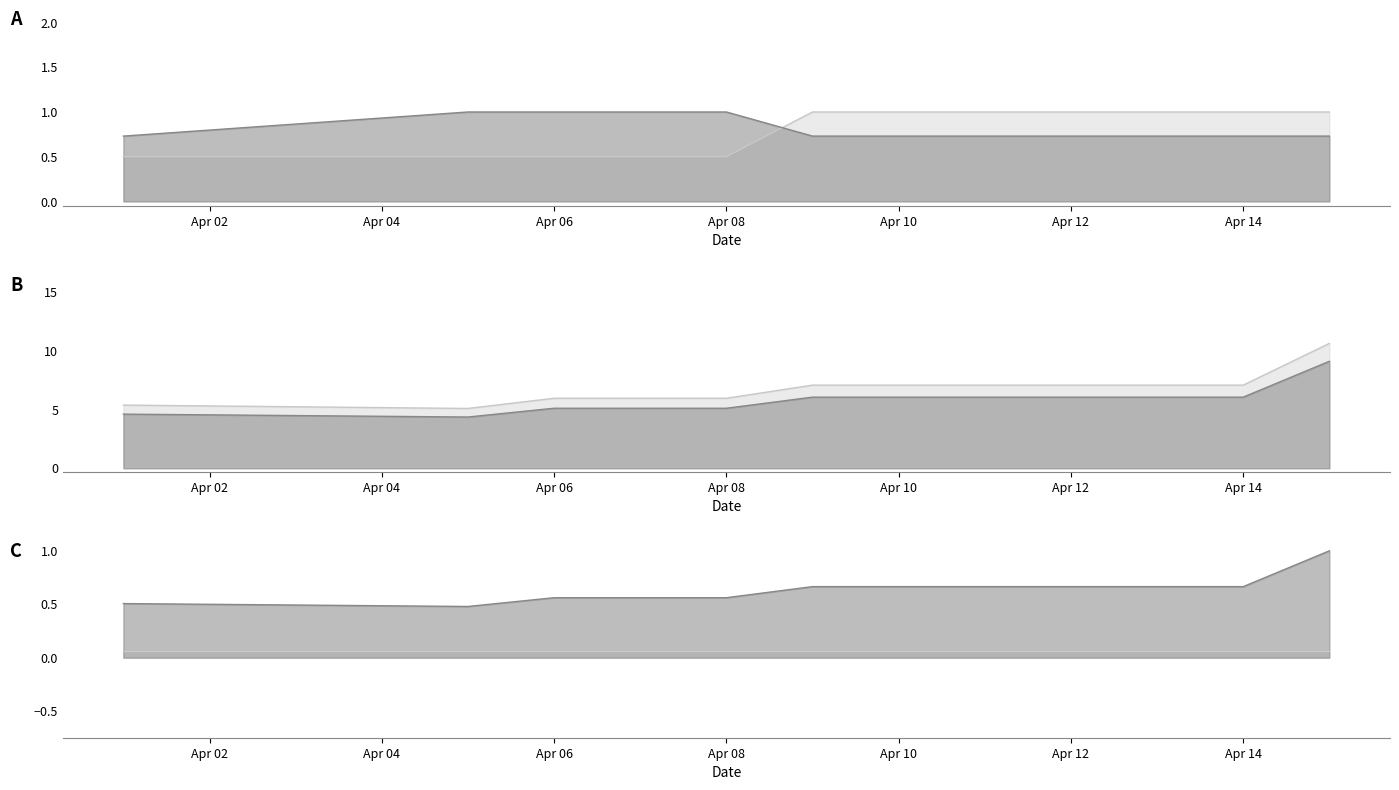

How many lines are shown in the chart?

5